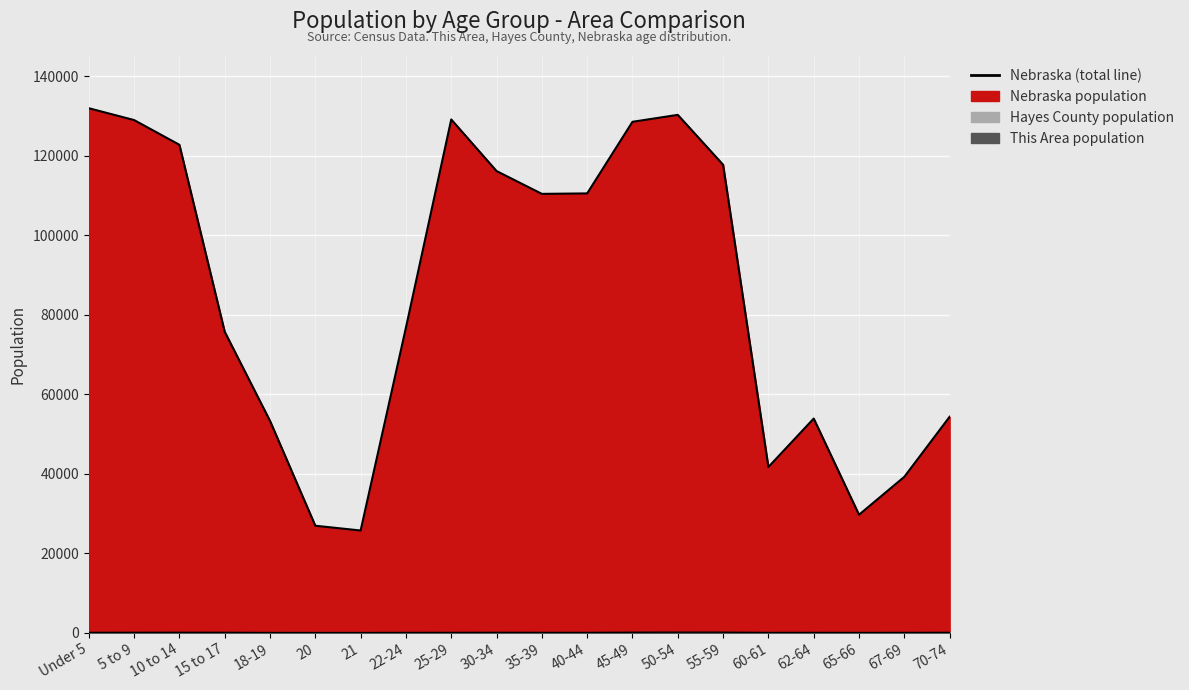

True or false: Nebraska (line) and Hayes County (line) intersect in this chart.

False